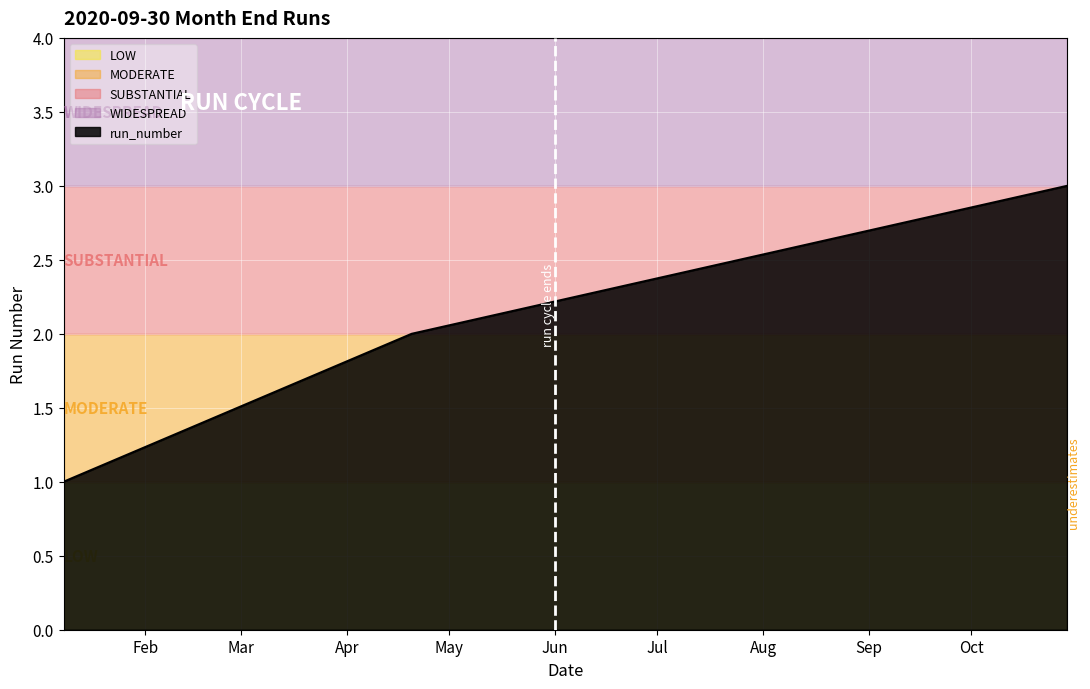

What is the greatest value displayed?

3